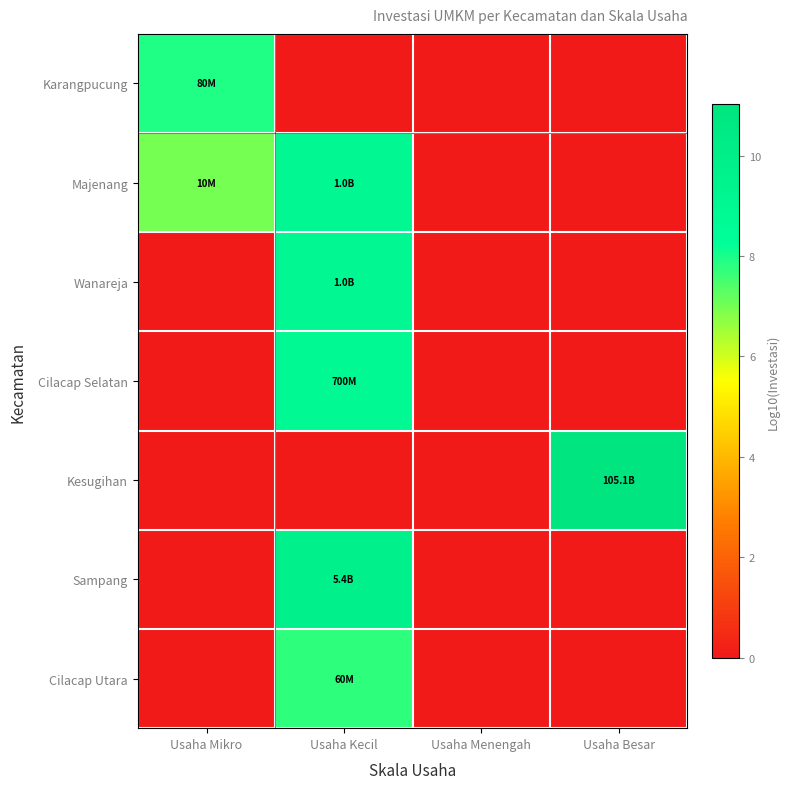

Reading left to right, transcribe all the data shown in this chart.

Karangpucung: Usaha Mikro=7.9	Usaha Kecil=0.0	Usaha Menengah=0.0	Usaha Besar=0.0
Majenang: Usaha Mikro=7.0	Usaha Kecil=9.0	Usaha Menengah=0.0	Usaha Besar=0.0
Wanareja: Usaha Mikro=0.0	Usaha Kecil=9.0	Usaha Menengah=0.0	Usaha Besar=0.0
Cilacap Selatan: Usaha Mikro=0.0	Usaha Kecil=8.8	Usaha Menengah=0.0	Usaha Besar=0.0
Kesugihan: Usaha Mikro=0.0	Usaha Kecil=0.0	Usaha Menengah=0.0	Usaha Besar=11.0
Sampang: Usaha Mikro=0.0	Usaha Kecil=9.7	Usaha Menengah=0.0	Usaha Besar=0.0
Cilacap Utara: Usaha Mikro=0.0	Usaha Kecil=7.8	Usaha Menengah=0.0	Usaha Besar=0.0